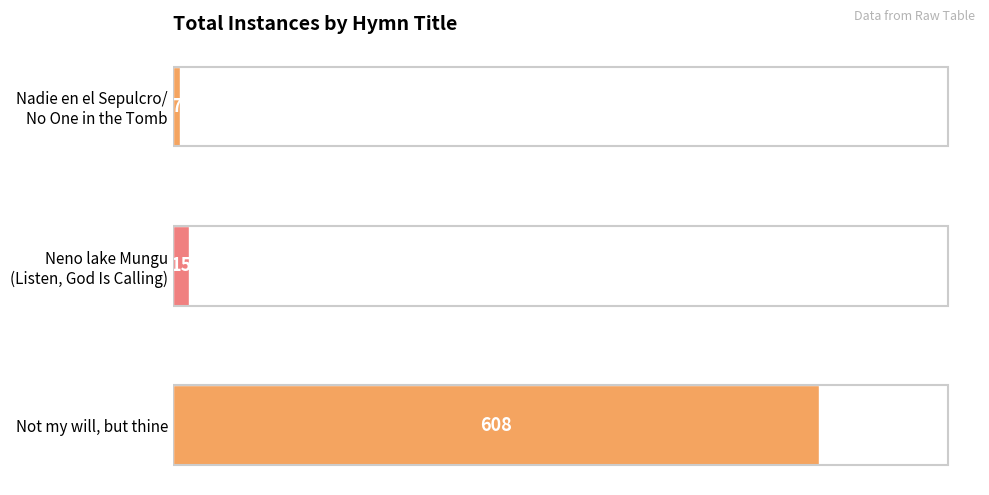

What is the average value?

210